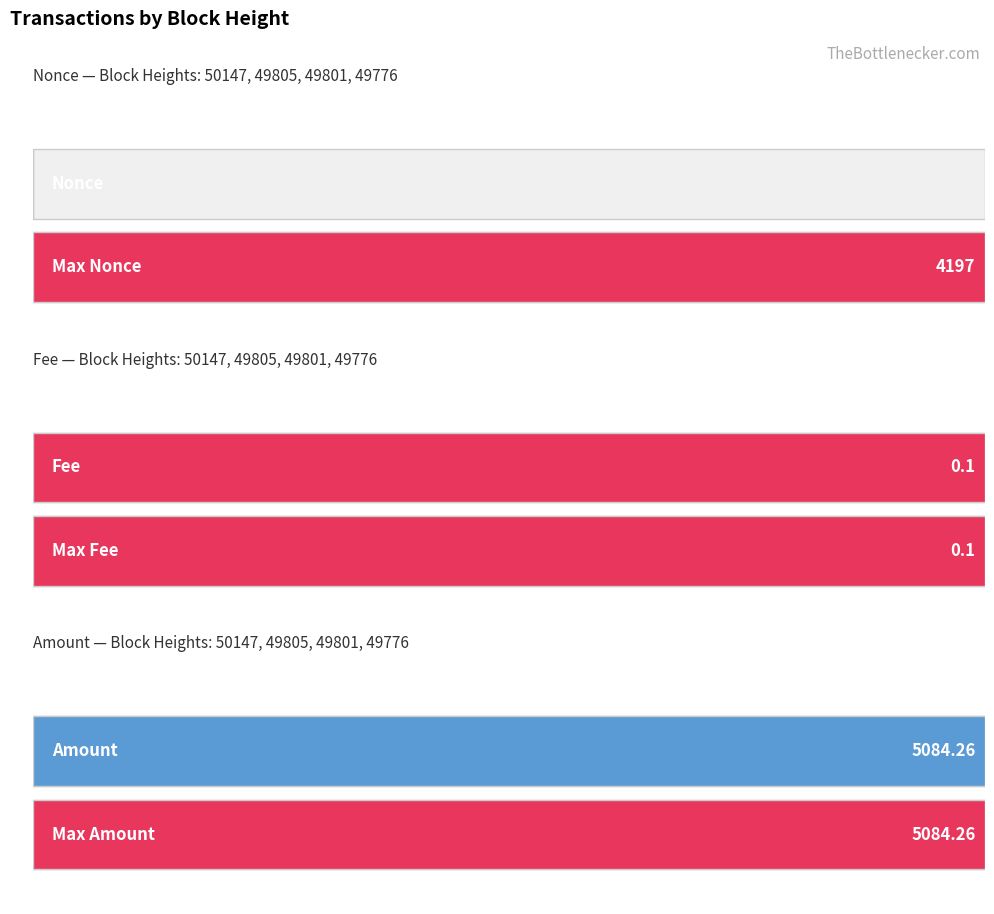

Does the chart contain stacked bars?

No